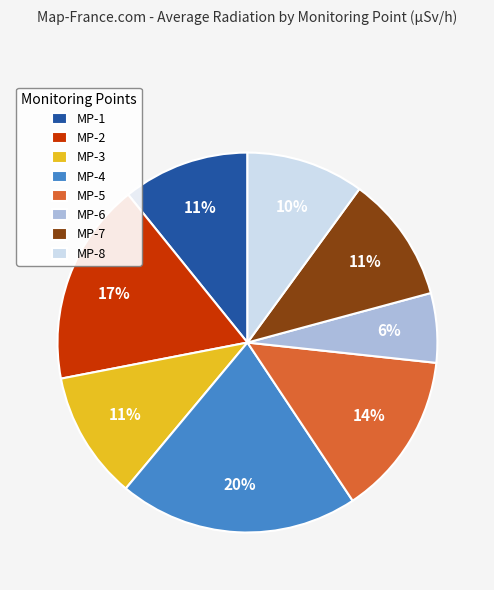

Is the sum of MP-7 and MP-8 greater than half?

No